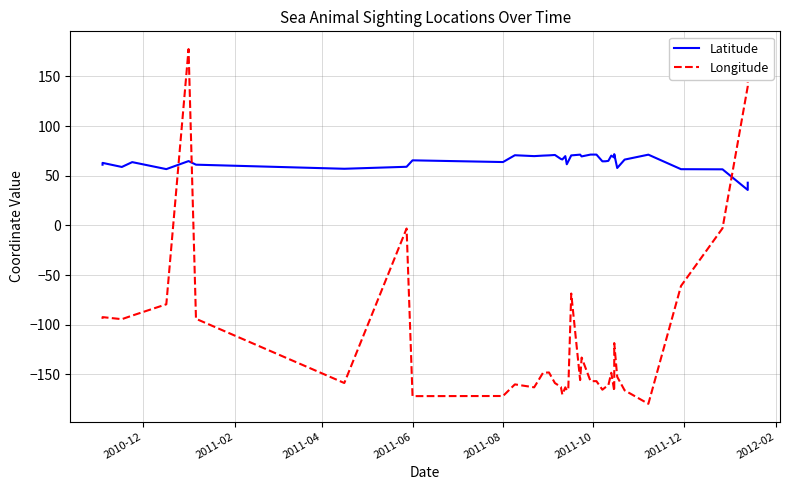

At how many categories does at least one series exceed 175?

2